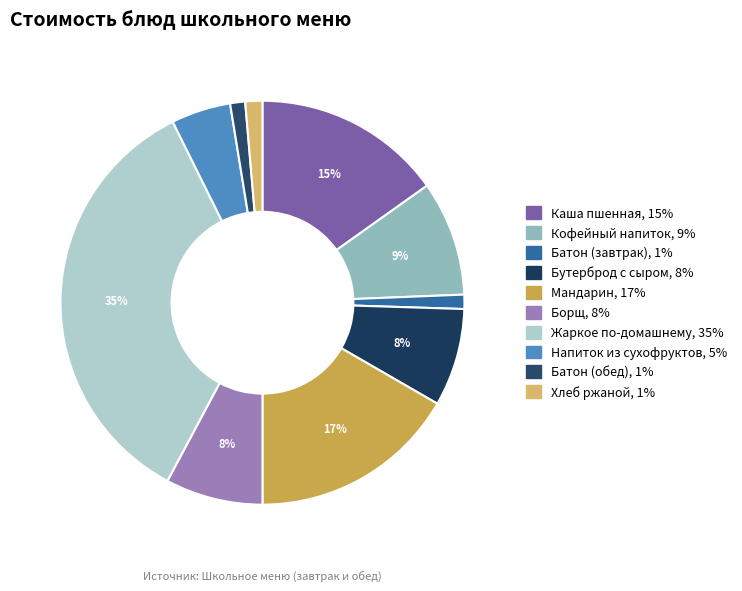

Rank the categories by value from lowest to highest.

Батон нарезной (Завтрак), Батон нарезной (Обед), Хлеб ржаной (Обед), Напиток из сухофруктов (Обед), Борщ из свежей капусты (Обед), Бутерброд с сыром (Завтрак), Кофейный напиток (Завтрак), Каша пшенная молочная молочная (Завтрак), Мандарин (Завтрак), Жаркое по-домашнему (Обед)